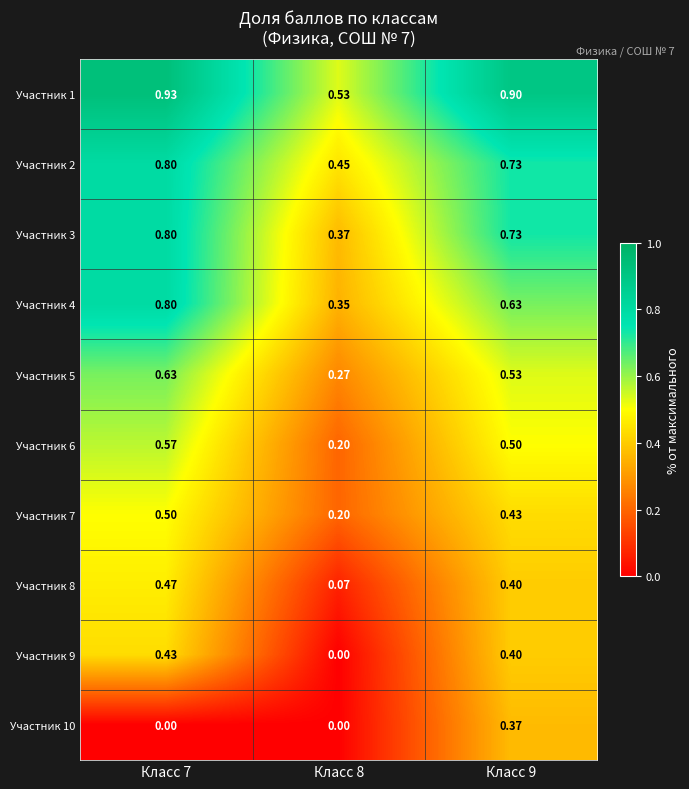

Which series has the largest range (max minus min)?

Участник 4